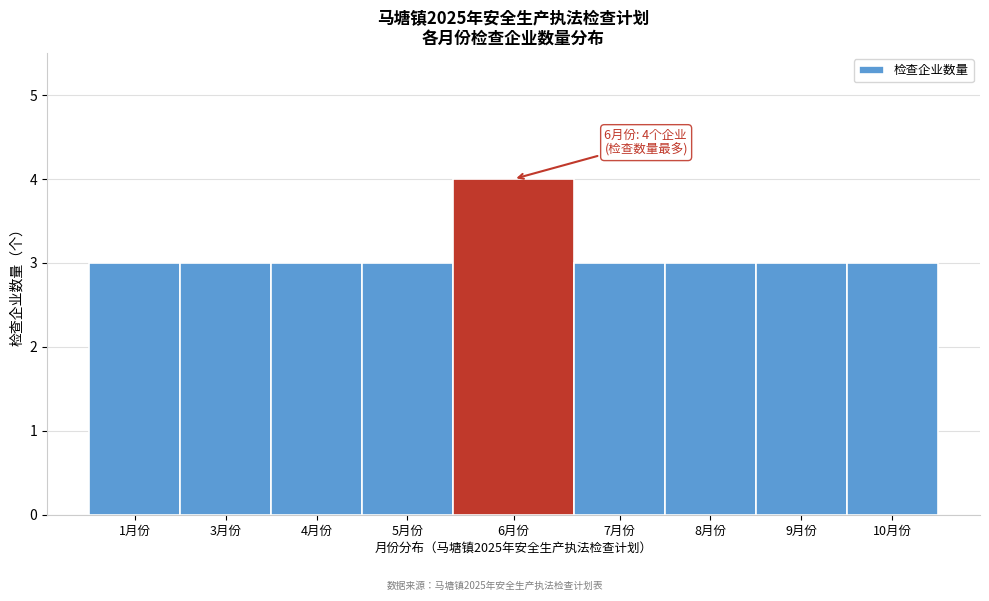

Reading right to left, what are all the values shown in this chart?

10月份=3	9月份=3	8月份=3	7月份=3	6月份=4	5月份=3	4月份=3	3月份=3	1月份=3